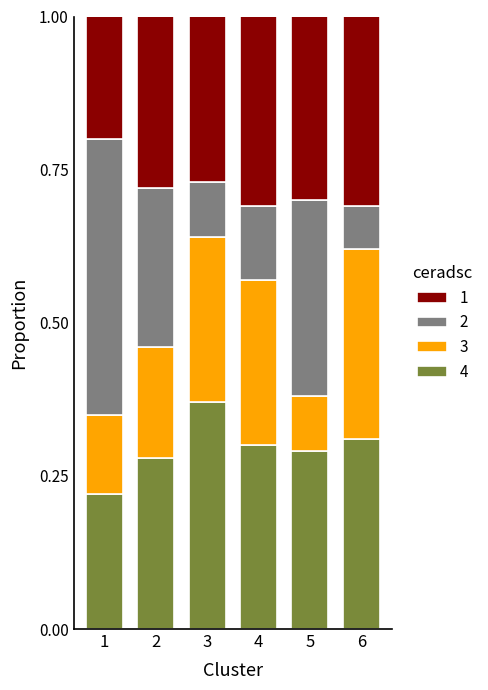

Which category has the highest value in the 4 series?

3